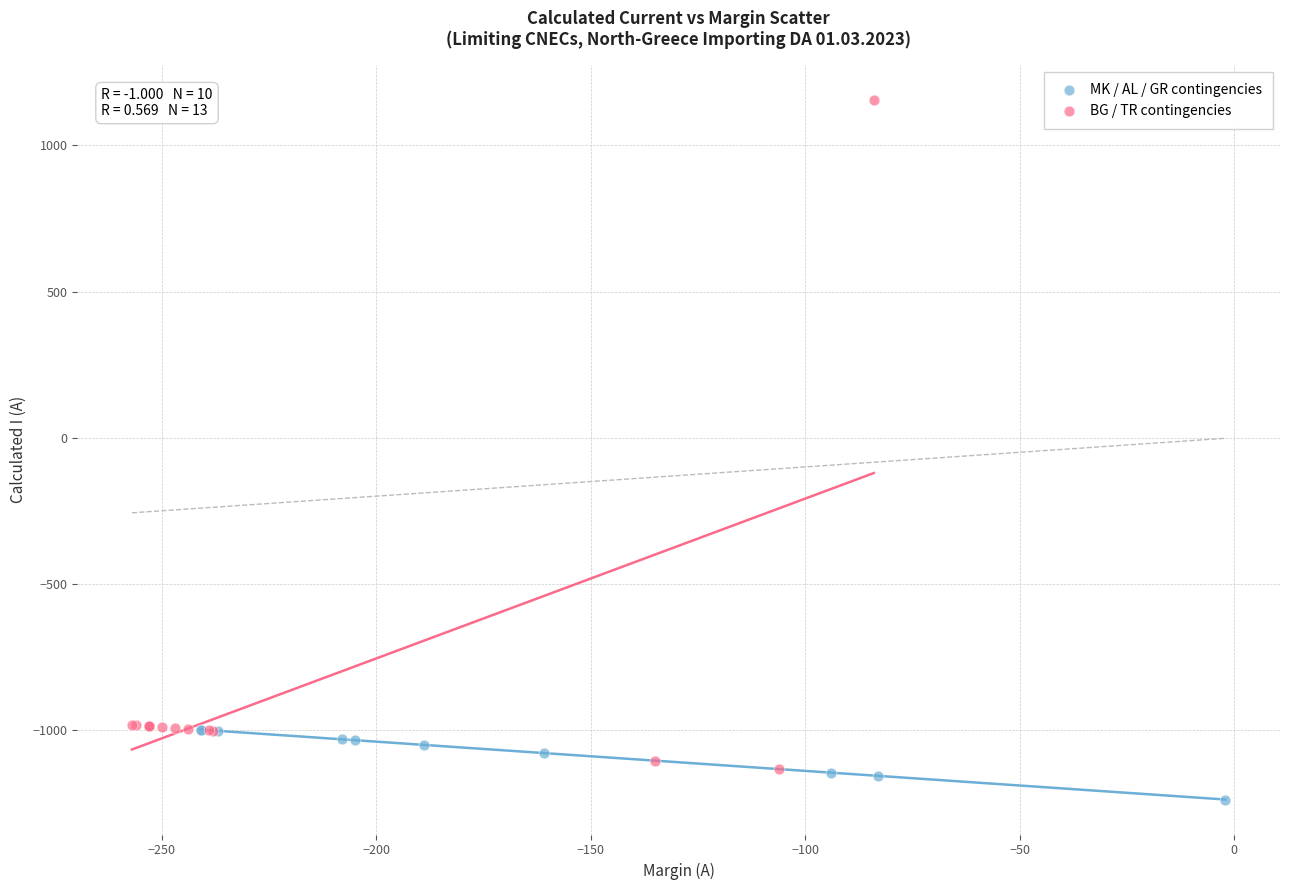

Which series contains the highest Y value?

BG / TR contingencies